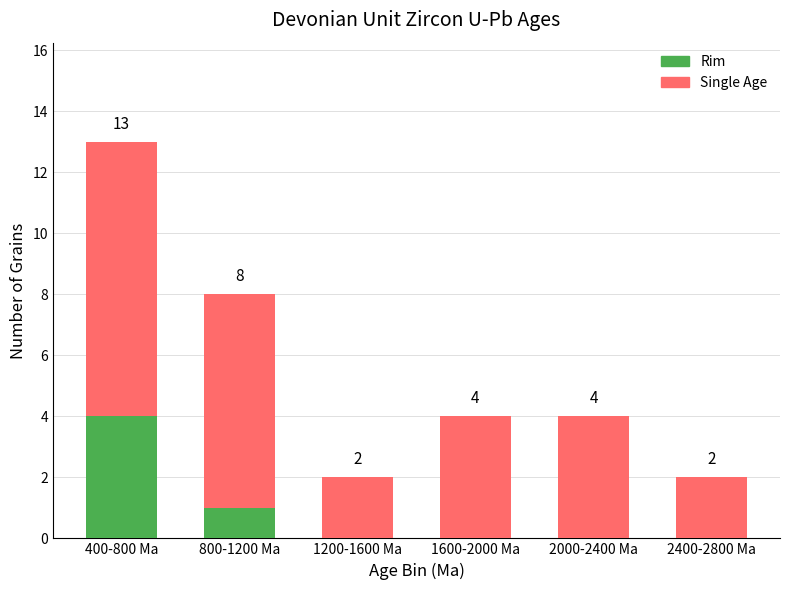

At which category is the sum across all series the highest?

400-800 Ma